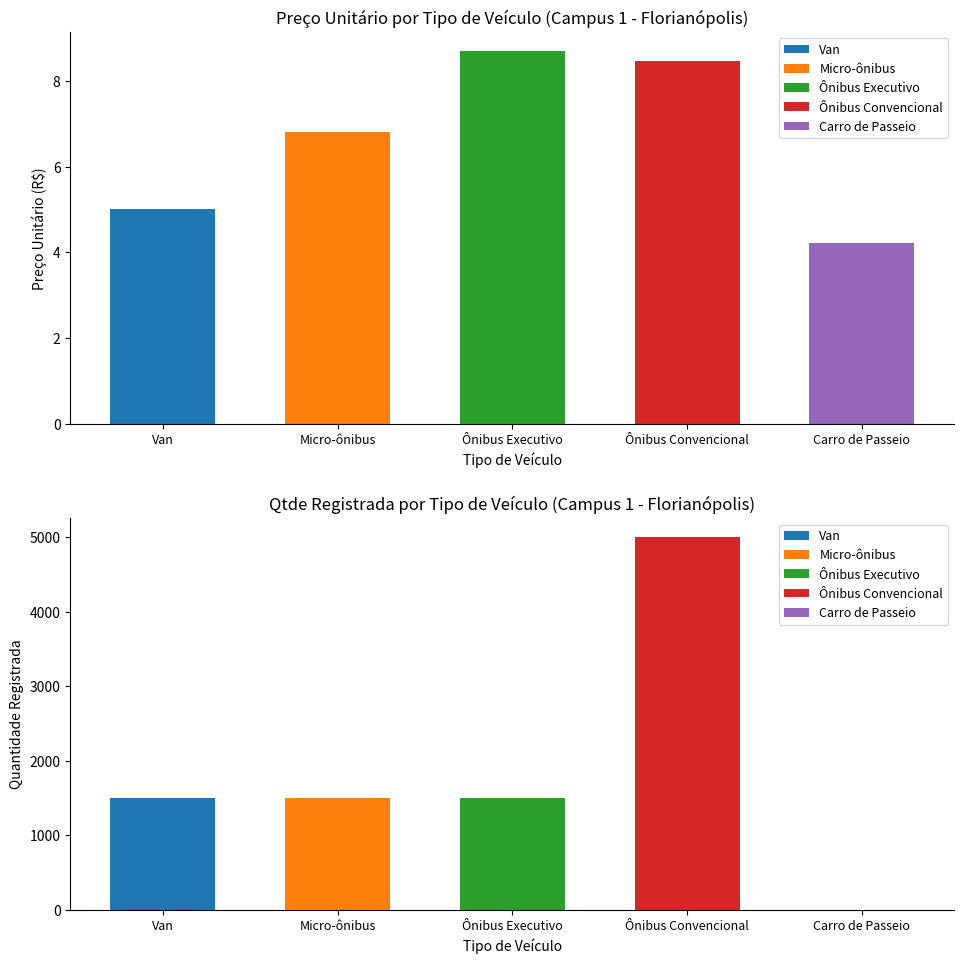

What is the maximum value shown in the chart?

5000.0